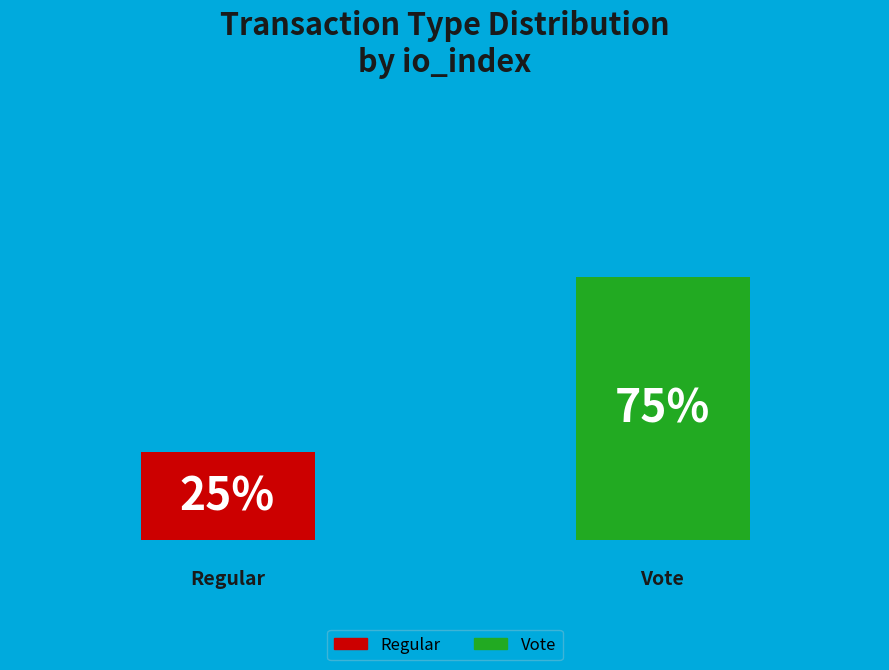

Does Regular account for over 50% of the chart?

No